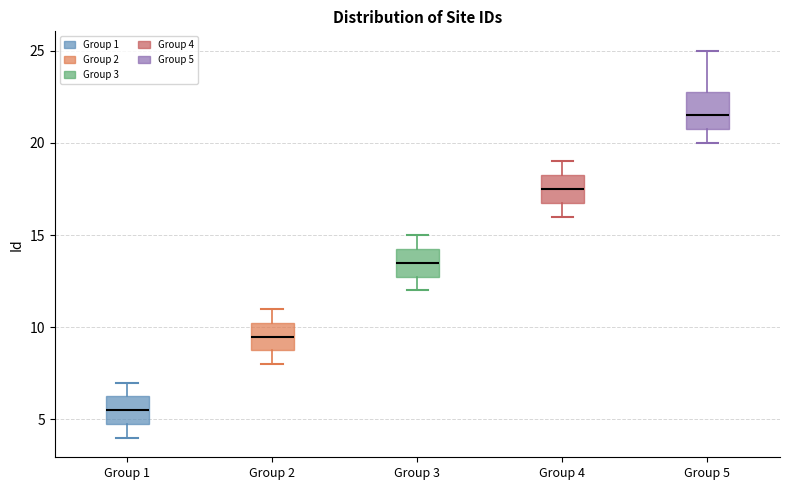

Which box's median line is the highest?

Group 5